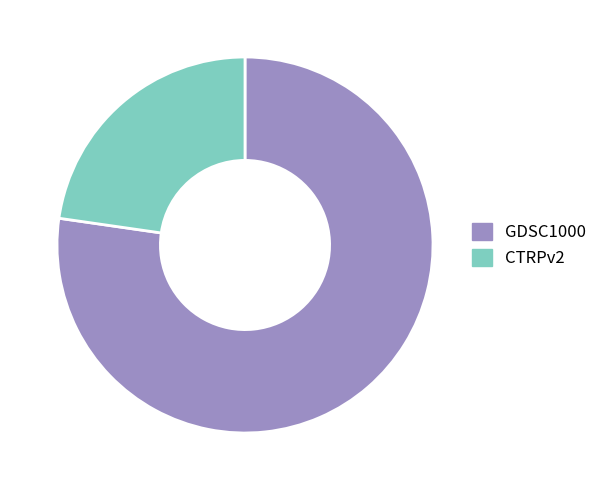

Combined, do CTRPv2 and GDSC1000 account for over 50%?

Yes